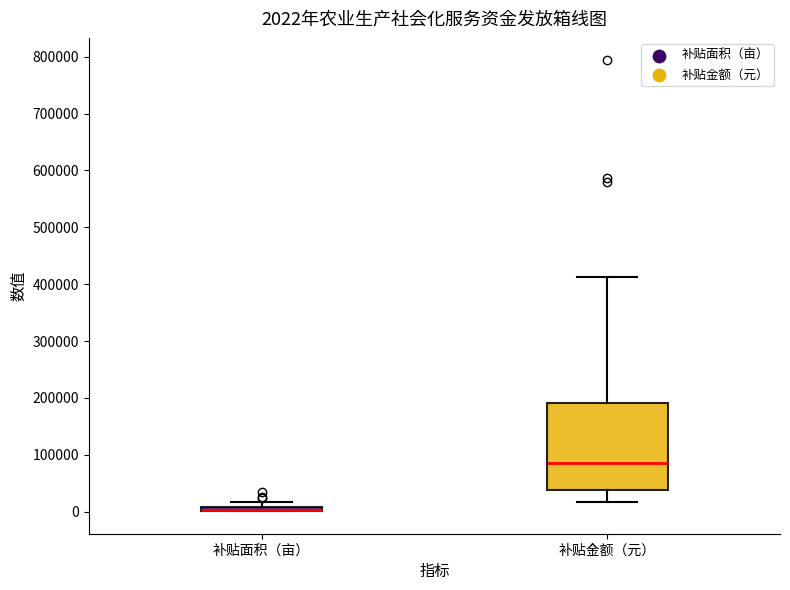

Which box is the tallest, from its lower edge to its upper edge?

补贴金额（元）